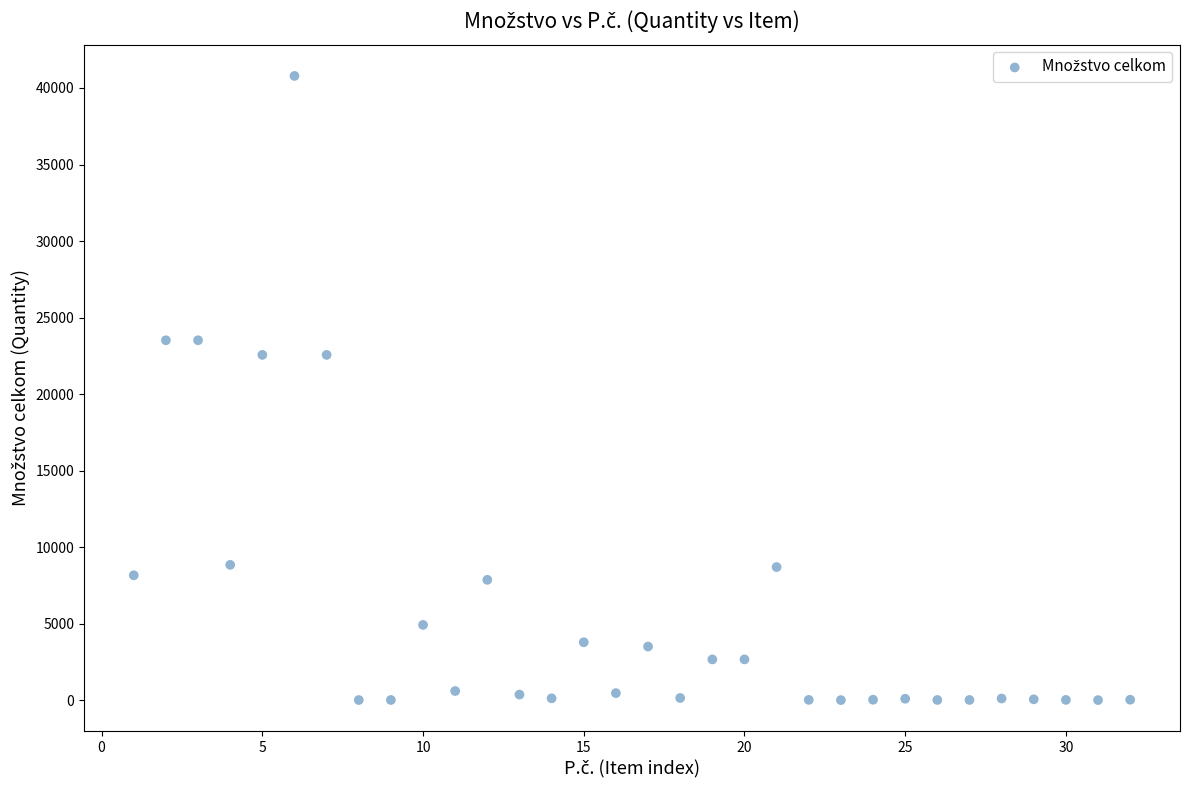

What is the range of X values (max minus min)?

31.0